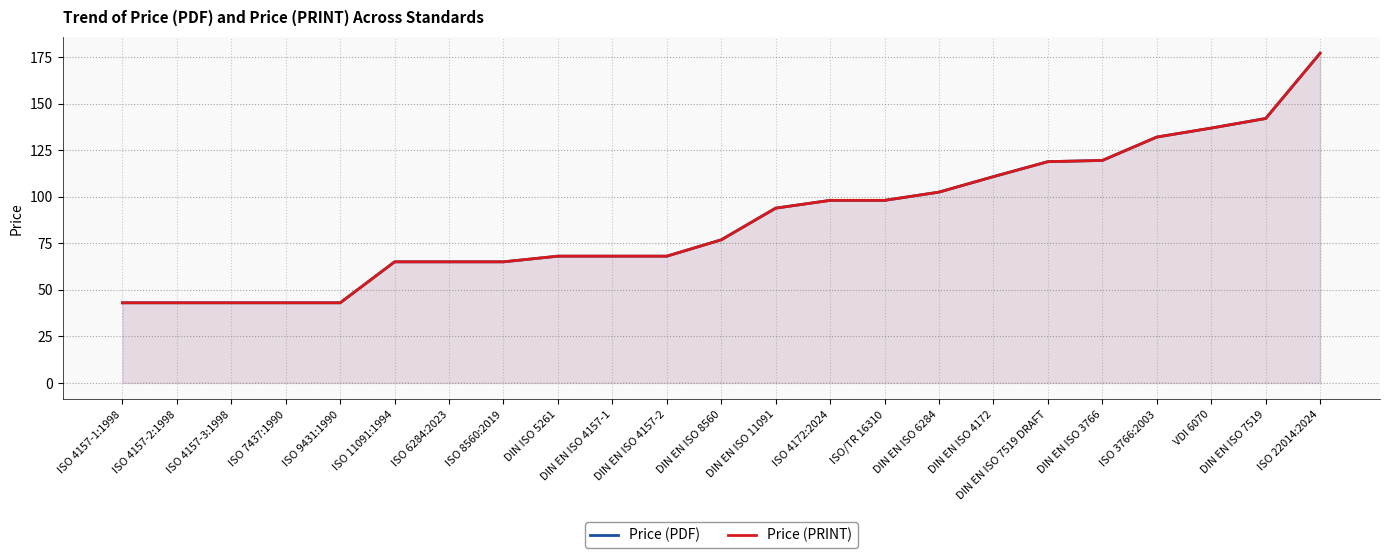

What is the highest value of the Price (PRINT) series?

177.0